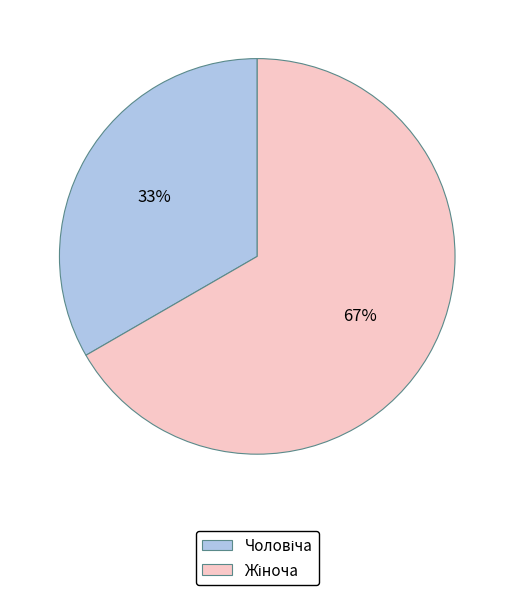

To the nearest percent, what is the average slice percentage?

50%